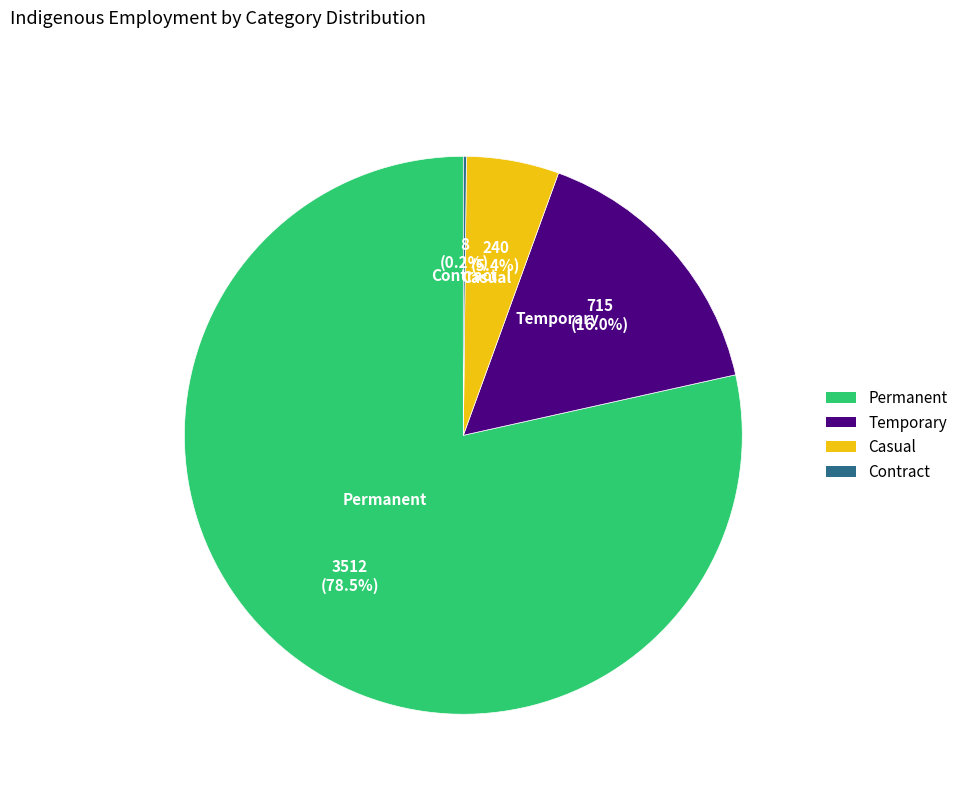

Which slice is the largest?

Permanent